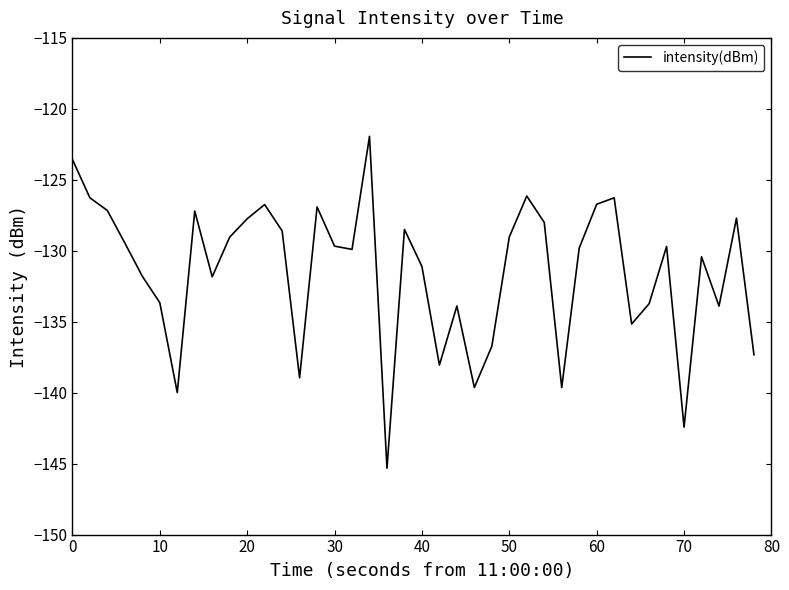

What is the sum of all values?

-5259.7